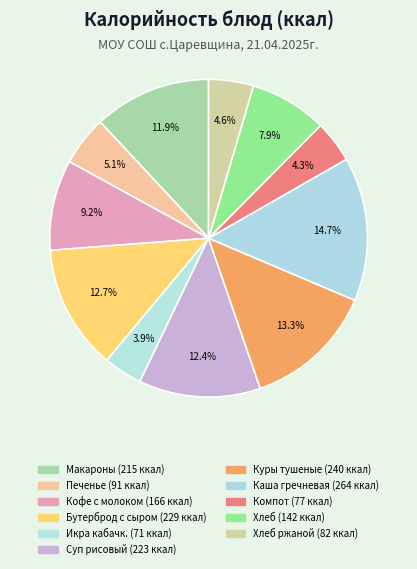

To the nearest percent, what is the difference between the largest and smallest slice percentages?

11%